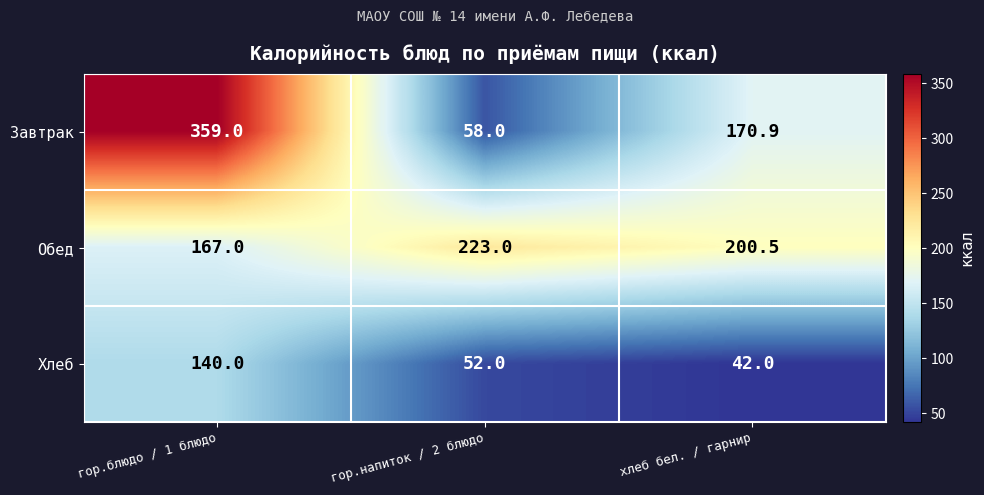

Count the number of categories in the chart.

3